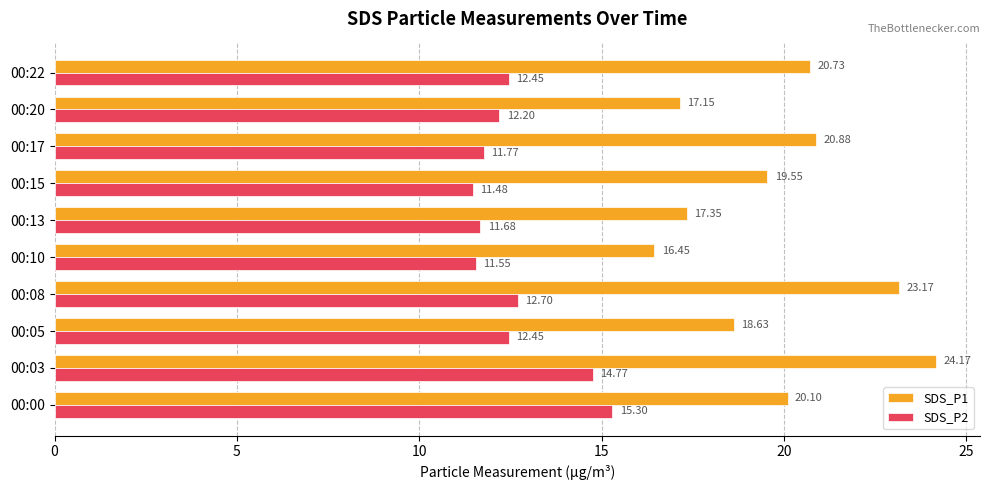

At which category is the sum across all series the highest?

00:03